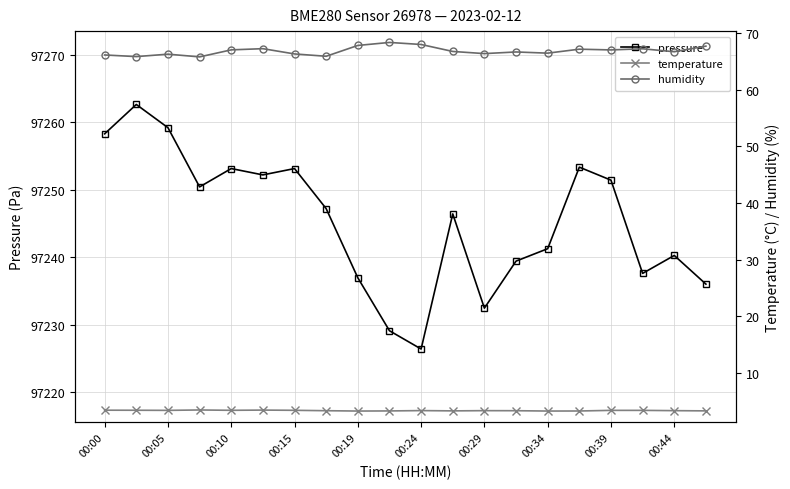

What is the maximum value for pressure?

97262.6